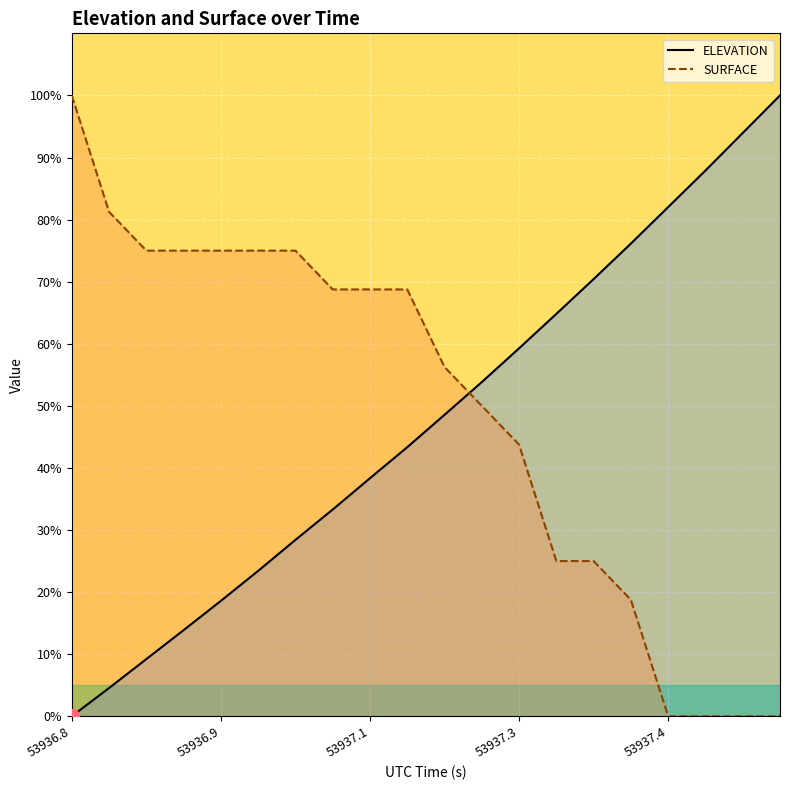

How many times do ELEVATION and SURFACE cross each other?

1